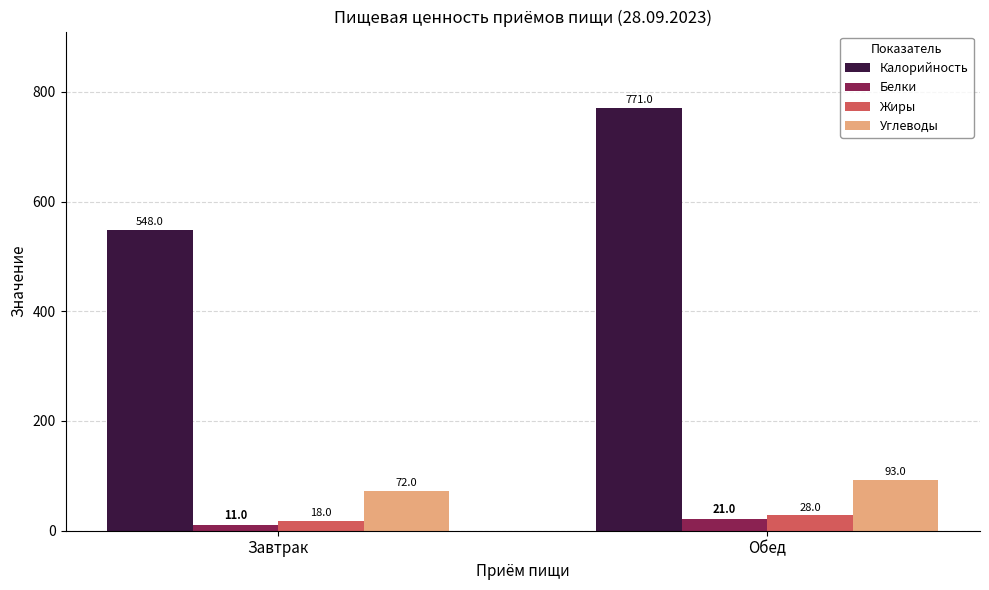

Which category has the highest value in the Углеводы series?

Обед